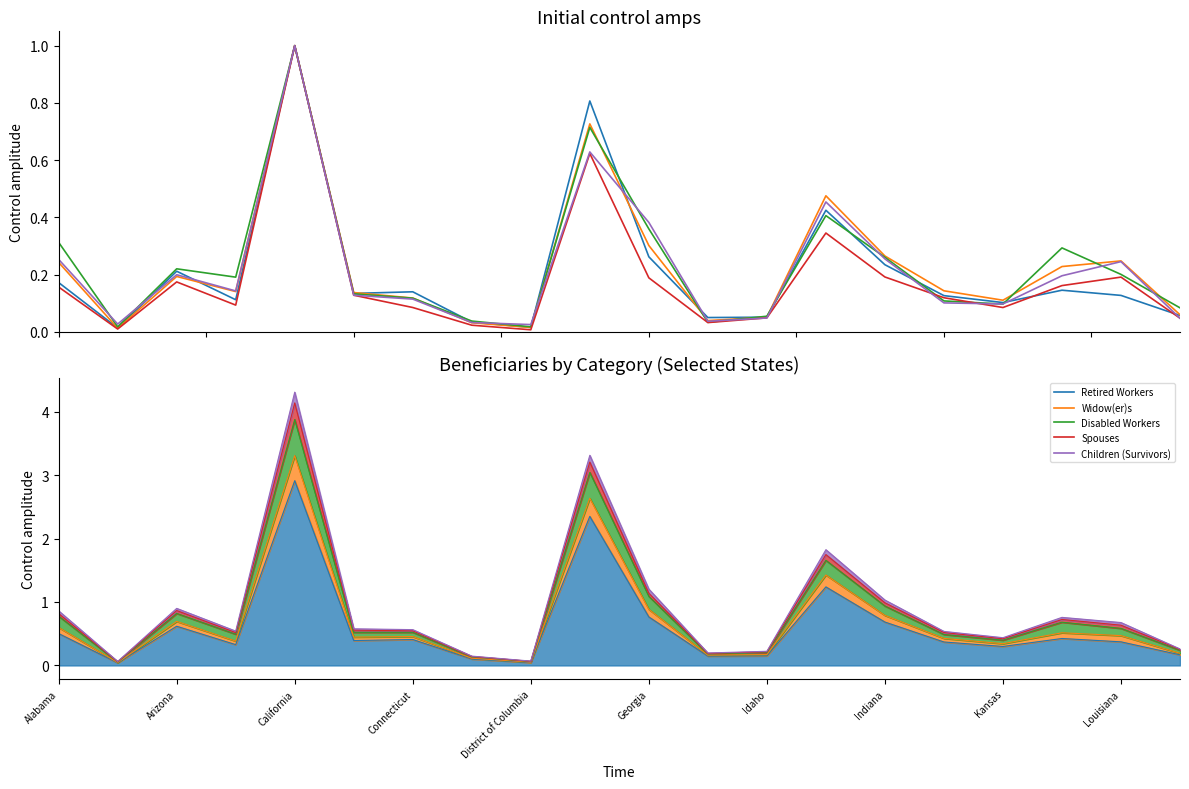

Is the value of Spouses at Louisiana greater than the value of Disabled Workers at District of Columbia?

Yes